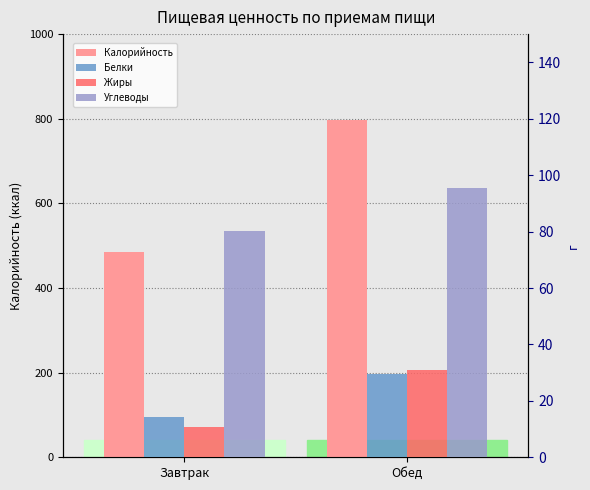

What is the label of the 1st bar from the left?

Завтрак